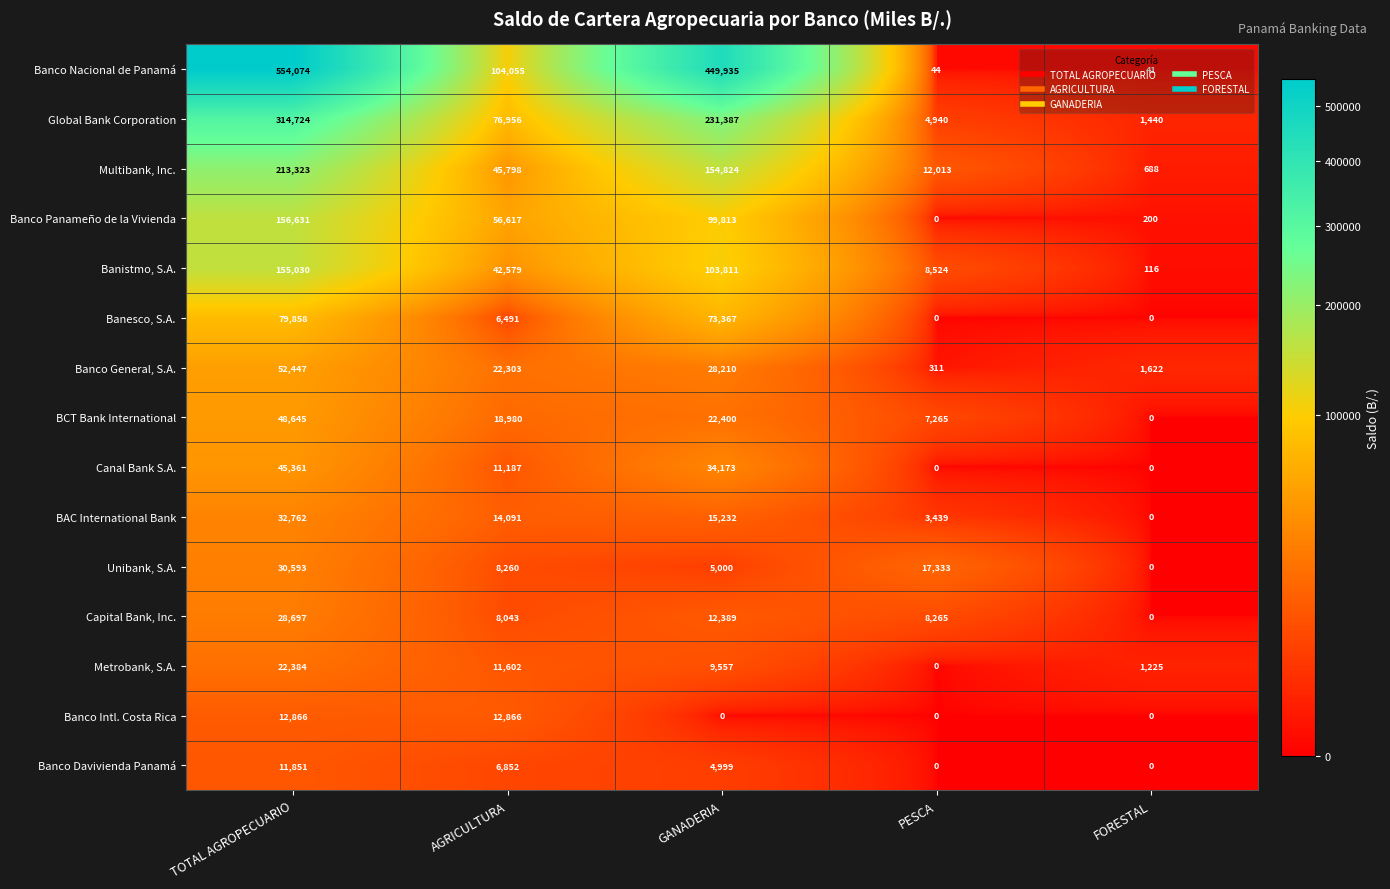

Between TOTAL AGROPECUARIO and GANADERIA, which series saw the biggest shift?

Banco Nacional de Panamá